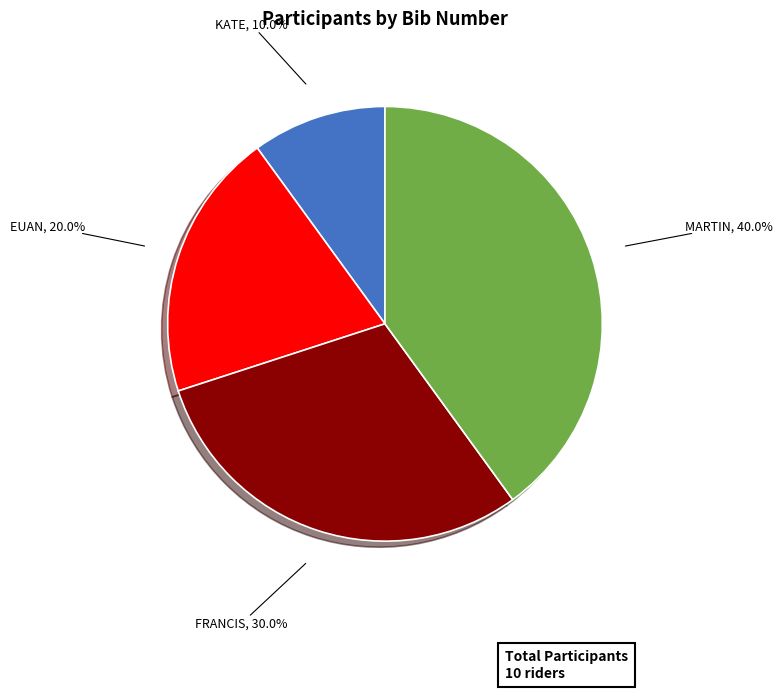

Is there any slice that represents more than half of the pie?

No